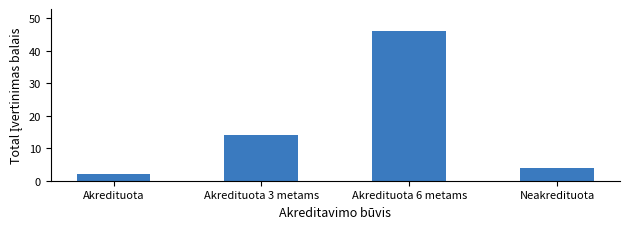

What is the difference between the values at Akredituota 6 metams and Akredituota 3 metams?

32